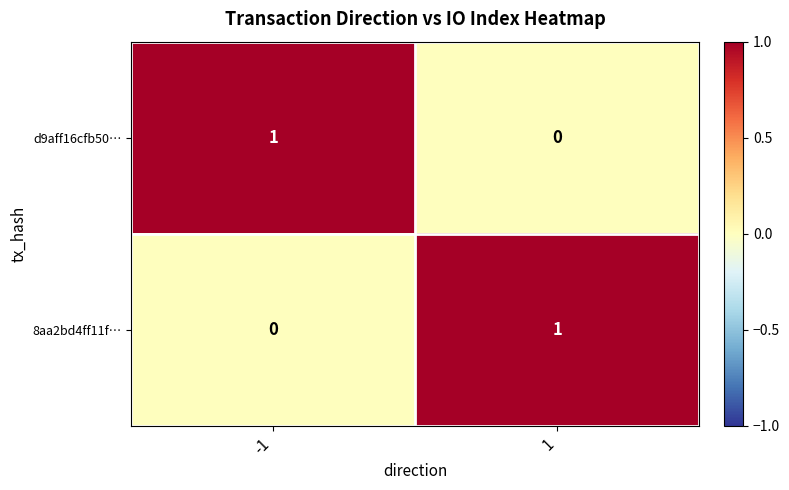

True or false: d9aff16cfb50… has a value of 0 at 1.

True